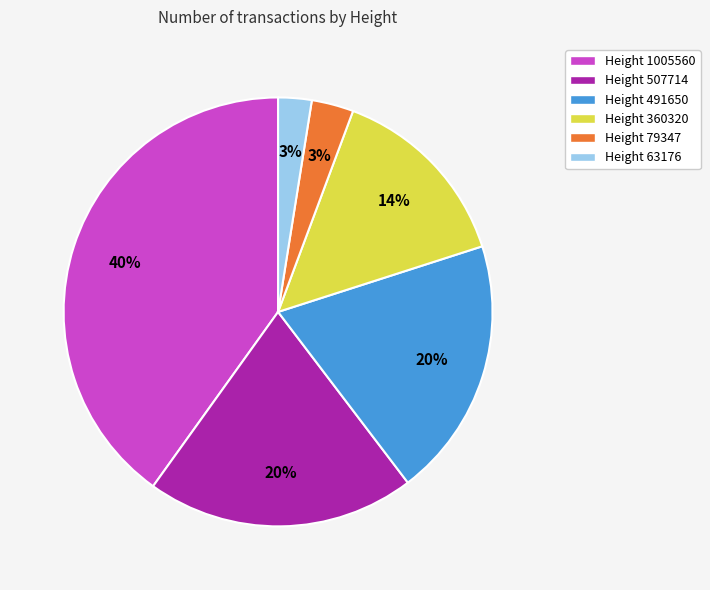

Which slice is the largest?

Height 1005560